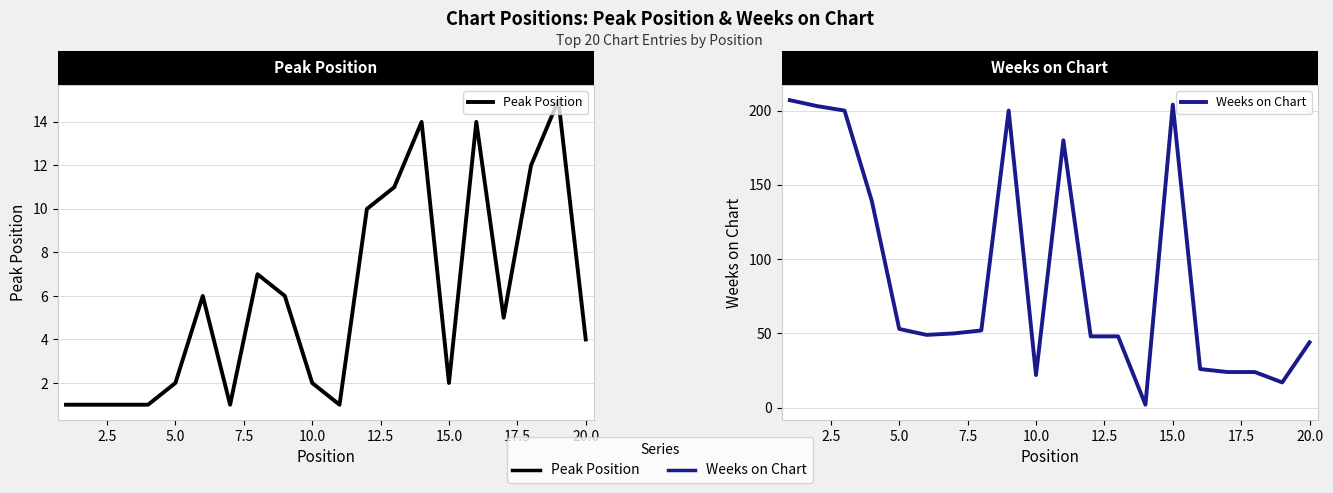

Which series has the largest range (max minus min)?

Weeks on Chart